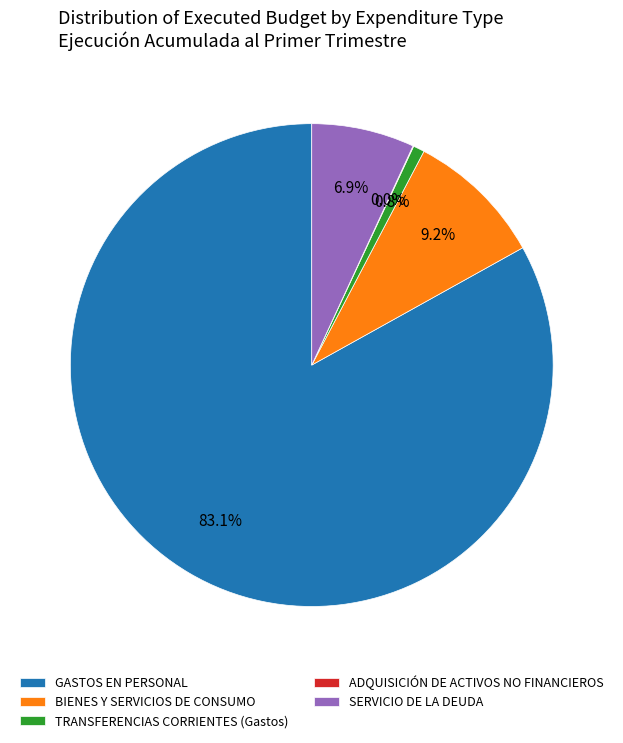

Combined, do SERVICIO DE LA DEUDA and GASTOS EN PERSONAL account for over 50%?

Yes